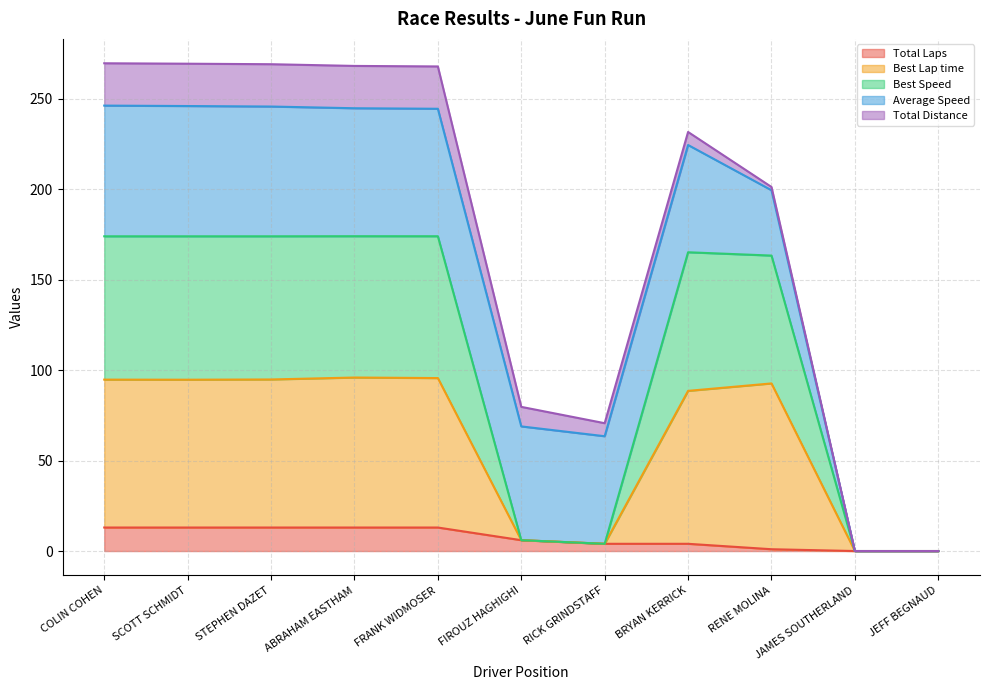

The Best Lap time series shows 0.0 at JEFF BEGNAUD. True or false?

True